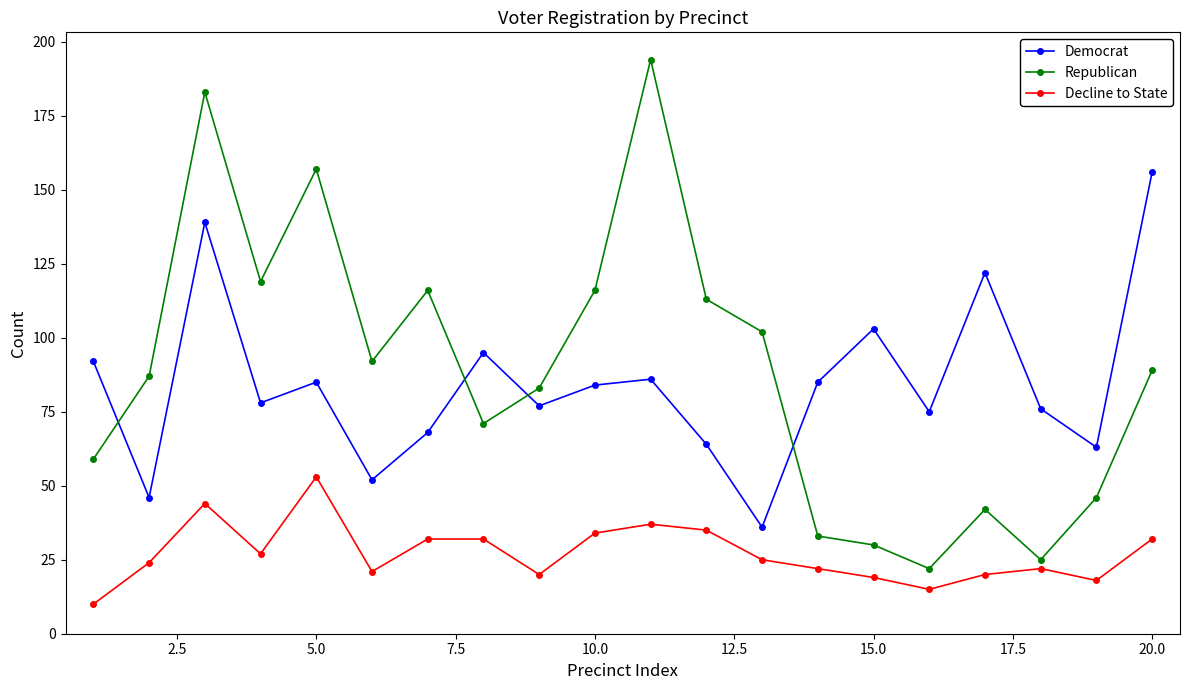

True or false: Democrat and Decline to State cross at least once.

False